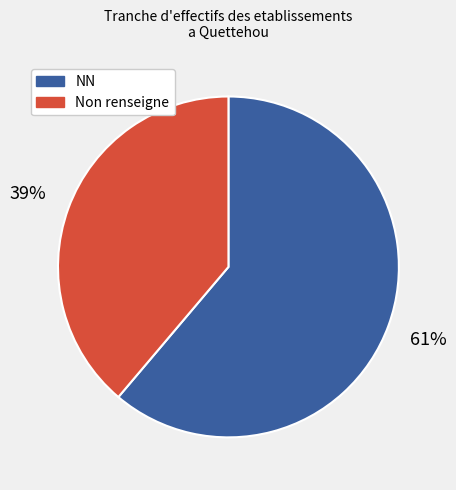

Does NN represent more than half of the total?

Yes